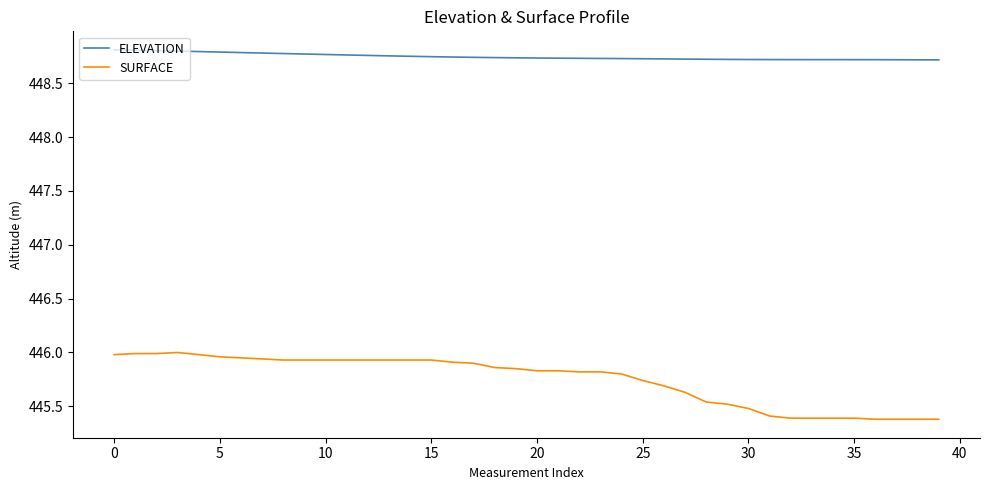

True or false: ELEVATION and SURFACE cross at least once.

False